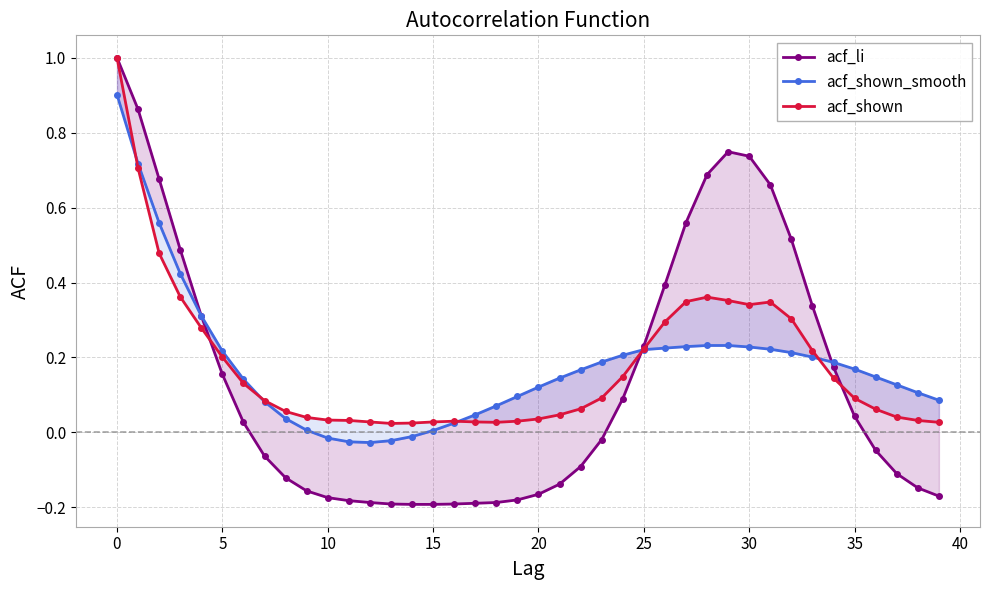

True or false: acf_li has more than 2 interior local peaks.

False